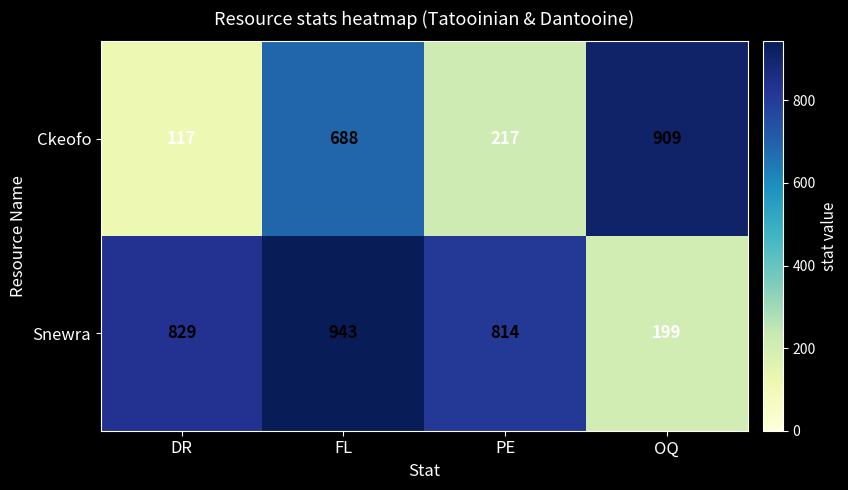

What is the difference between the second highest and minimum values in the Snewra series?

630